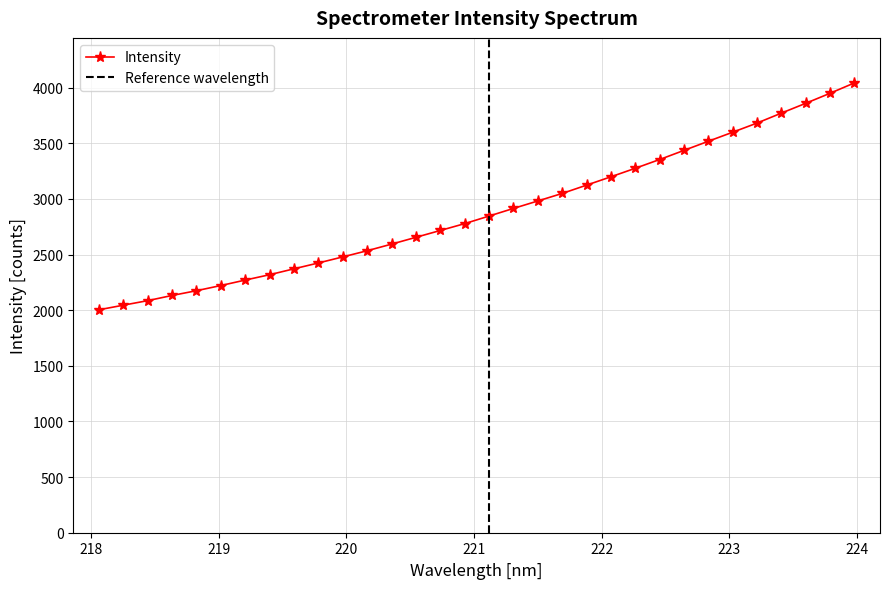

What is the average value?

2887.9